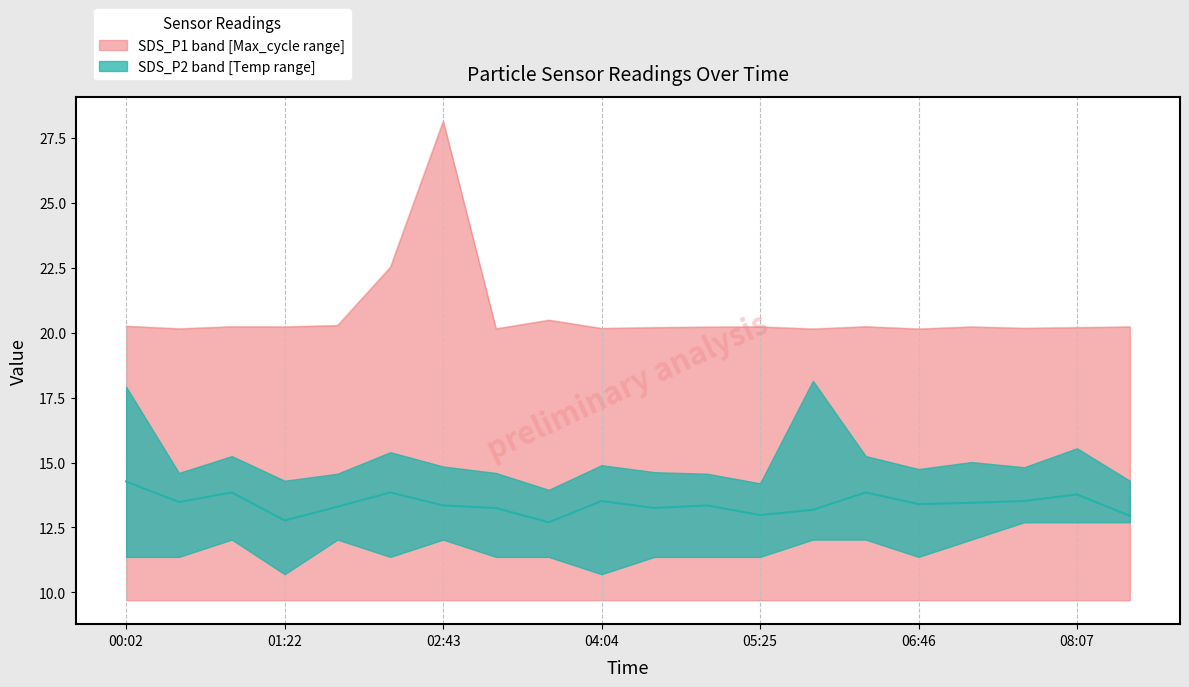

How many values are below 13?

4